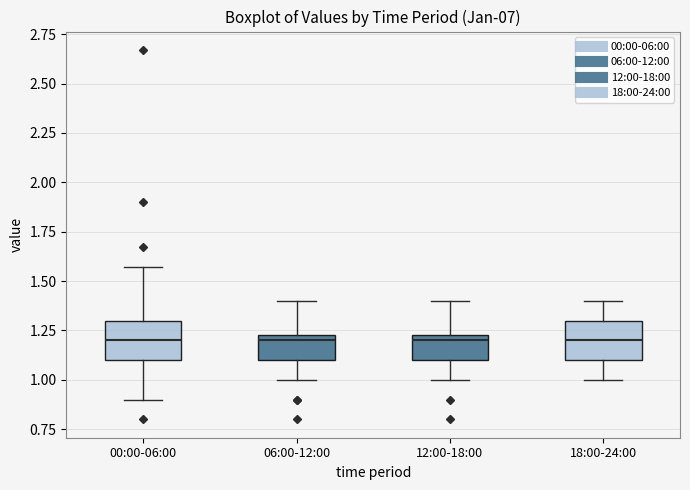

Reading left to right, read every box against the y-axis: the position of its median line, the range the box covers, and the ends of its whiskers. The values are not printed on the chart, so give them approximately, as read against the axis.

00:00-06:00: median 1.20, box 1.10 to 1.30, whiskers 0.90 to 1.55
06:00-12:00: median 1.20, box 1.10 to 1.25, whiskers 1.00 to 1.40
12:00-18:00: median 1.20, box 1.10 to 1.25, whiskers 1.00 to 1.40
18:00-24:00: median 1.20, box 1.10 to 1.30, whiskers 1.00 to 1.40